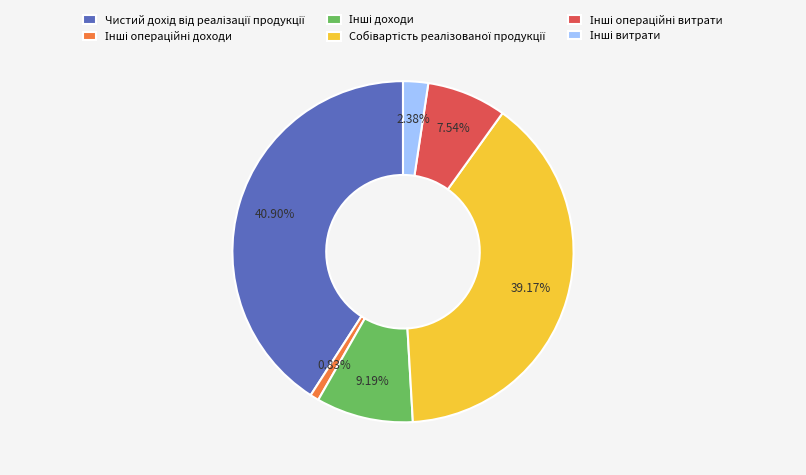

Is there a majority slice in this chart?

No